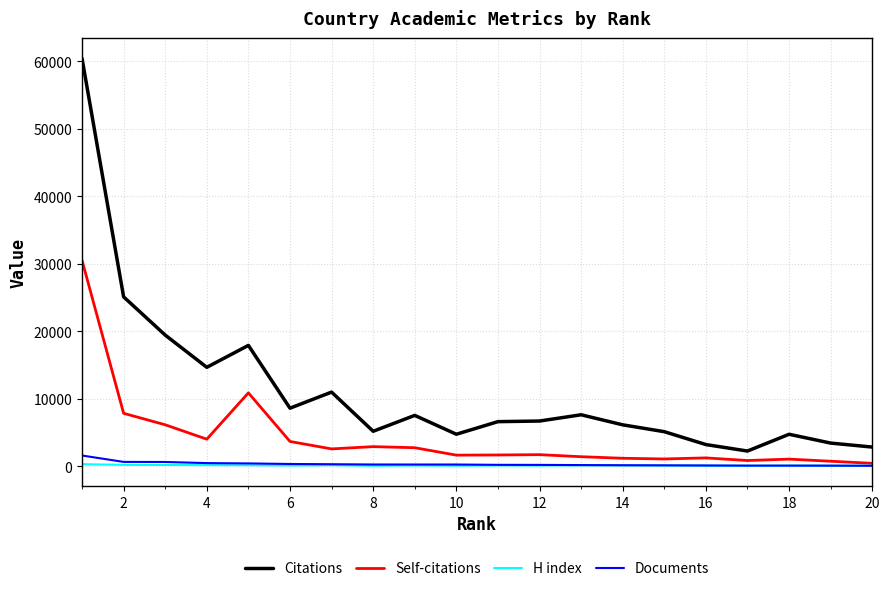

Which series has the largest range (max minus min)?

Citations